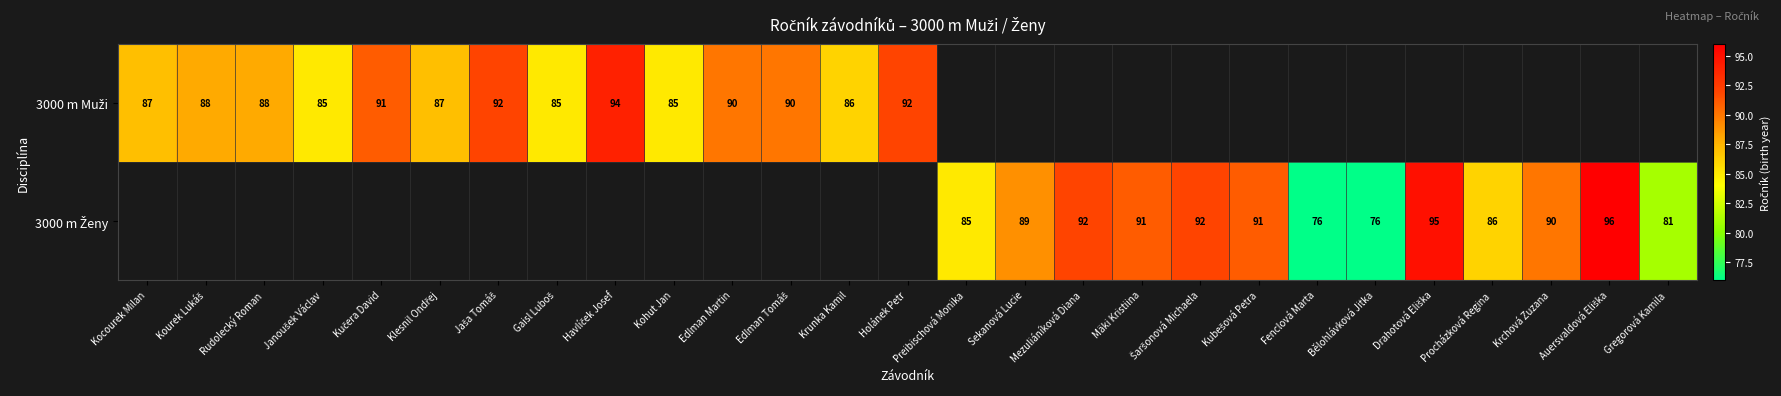

What is the minimum value shown in the chart?

76.0